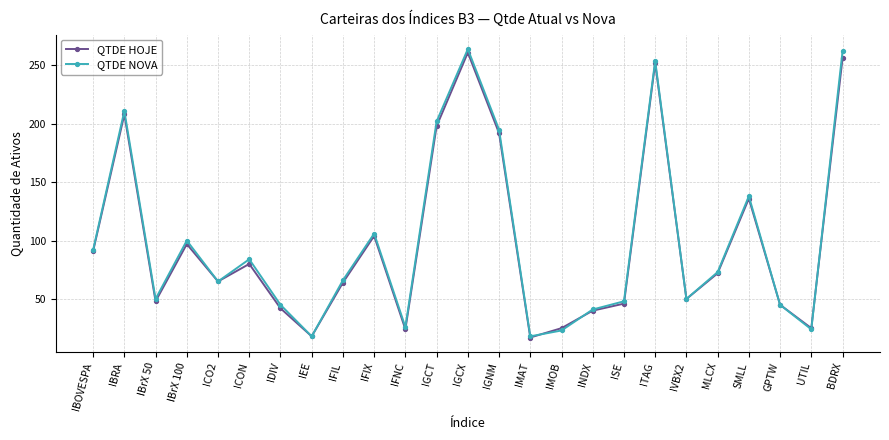

What is the sum of the QTDE NOVA values at IBOVESPA and IFNC?

118